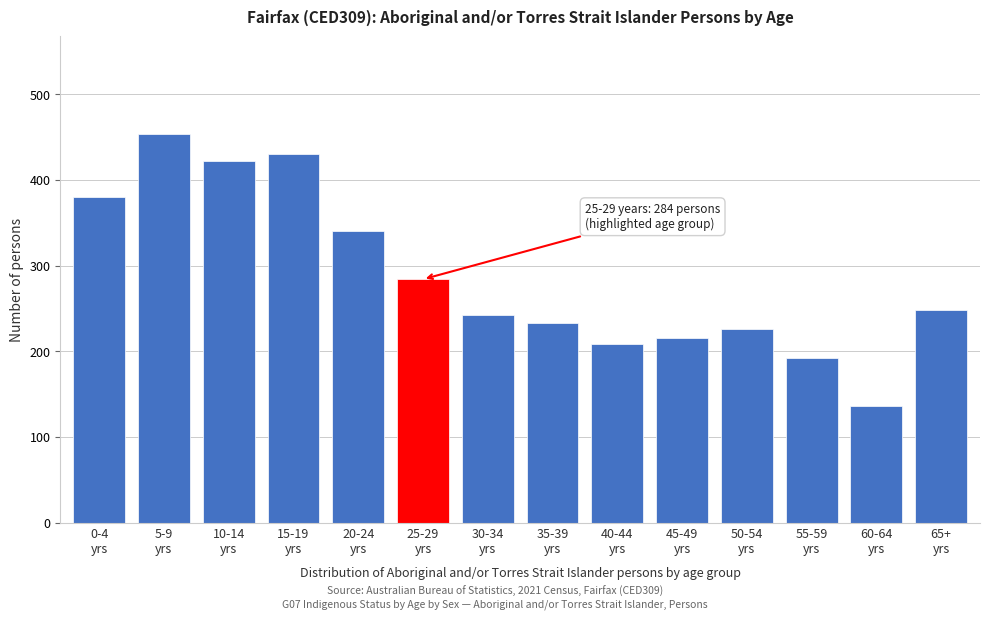

Reading left to right, list all the values displayed in this chart.

380	454	422	430	340	284	242	233	209	215	226	192	136	248